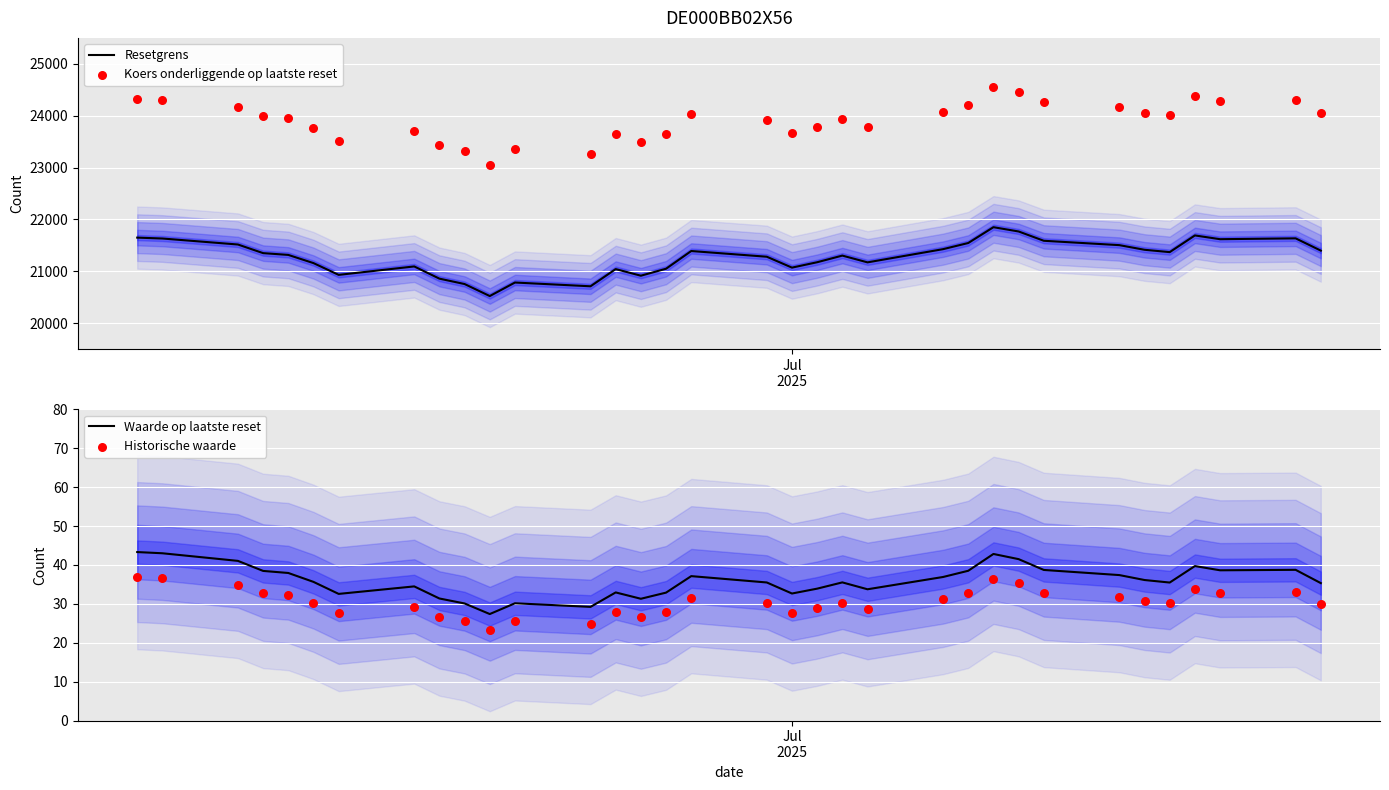

Which series has the largest total across all categories?

Koers onderliggende op laatste reset